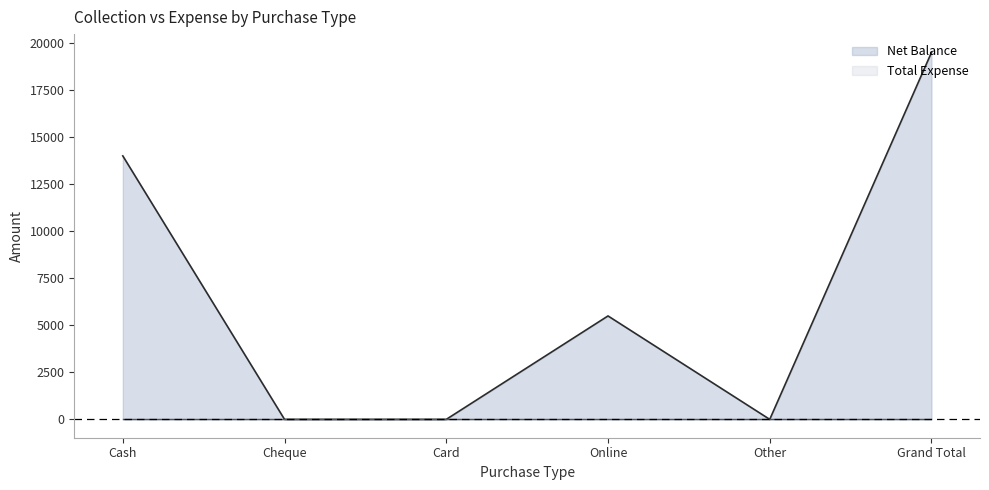

At how many categories does at least one series exceed 9870?

2